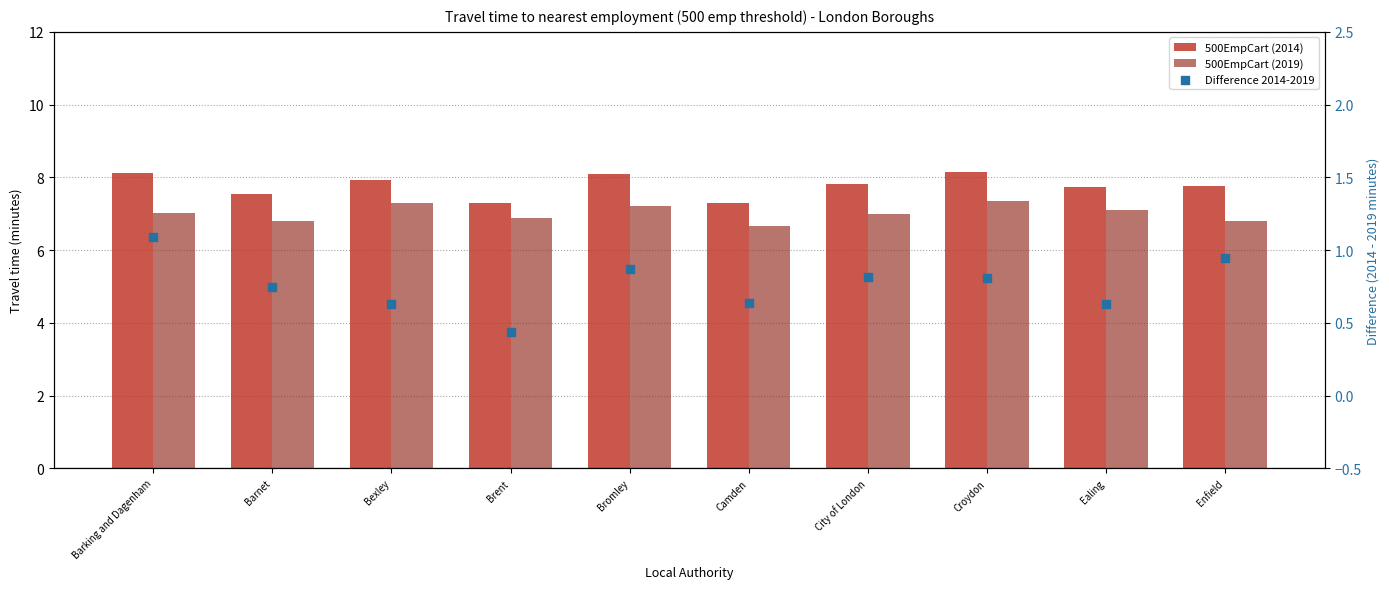

Which series has the widest spread of Y values?

500EmpCart (2014)